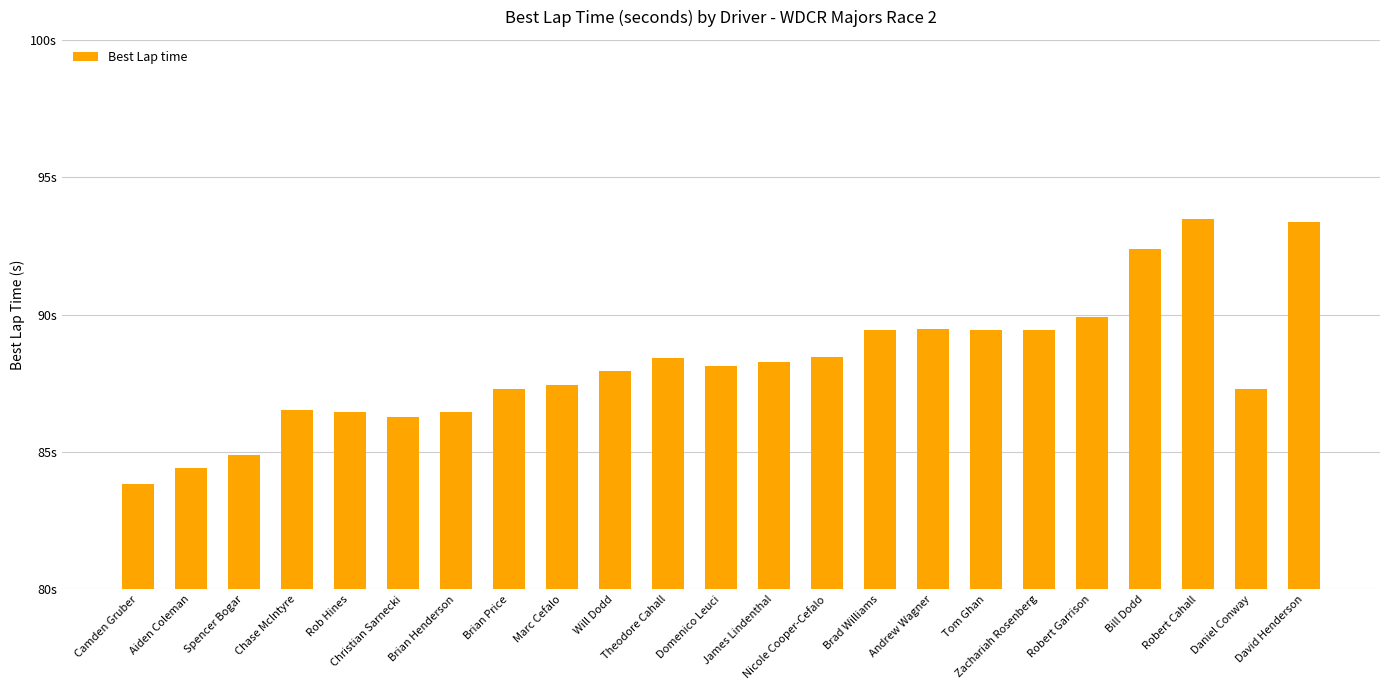

What is the greatest value displayed?

93.5